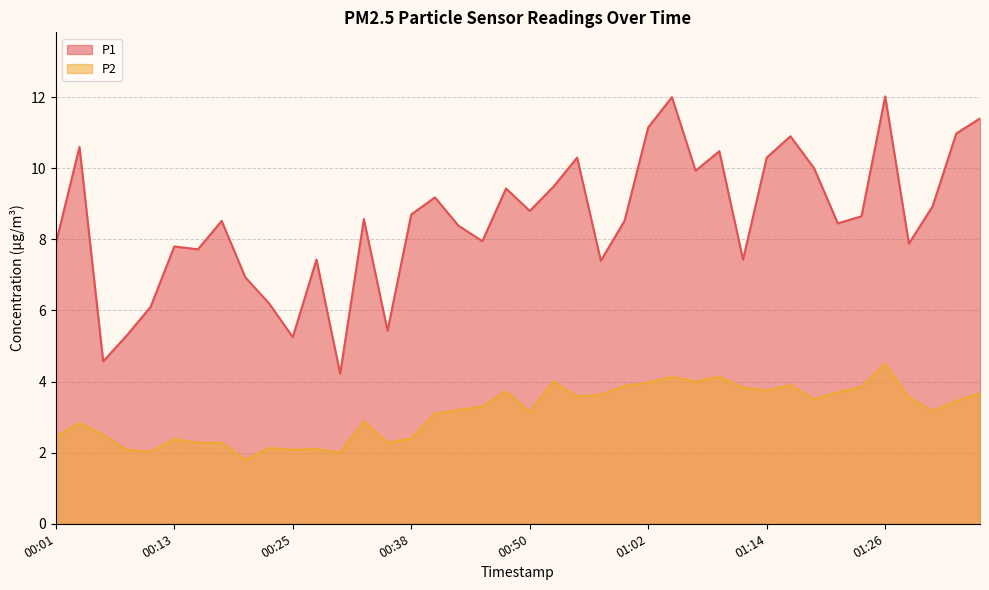

Reading left to right, extract all data points from this chart.

P1: 00:01=7.9	00:03=10.6	00:06=4.6	00:08=5.3	00:11=6.1	00:13=7.8	00:16=7.7	00:18=8.5	00:20=6.9	00:23=6.2	00:25=5.2	00:28=7.4	00:30=4.2	00:33=8.6	00:35=5.4	00:38=8.7	00:40=9.2	00:42=8.4	00:45=8.0	00:47=9.4	00:50=8.8	00:52=9.5	00:55=10.3	00:57=7.4	00:59=8.5	01:02=11.2	01:04=12.0	01:07=9.9	01:09=10.5	01:12=7.4	01:14=10.3	01:16=10.9	01:19=10.0	01:21=8.4	01:24=8.7	01:26=12.0	01:29=7.9	01:31=8.9	01:34=11.0	01:36=11.4
P2: 00:01=2.5	00:03=2.8	00:06=2.5	00:08=2.1	00:11=2.0	00:13=2.4	00:16=2.3	00:18=2.3	00:20=1.8	00:23=2.1	00:25=2.1	00:28=2.1	00:30=2.0	00:33=2.9	00:35=2.3	00:38=2.4	00:40=3.1	00:42=3.2	00:45=3.3	00:47=3.7	00:50=3.1	00:52=4.0	00:55=3.6	00:57=3.6	00:59=3.9	01:02=4.0	01:04=4.1	01:07=4.0	01:09=4.1	01:12=3.8	01:14=3.8	01:16=3.9	01:19=3.5	01:21=3.7	01:24=3.9	01:26=4.5	01:29=3.5	01:31=3.2	01:34=3.5	01:36=3.7